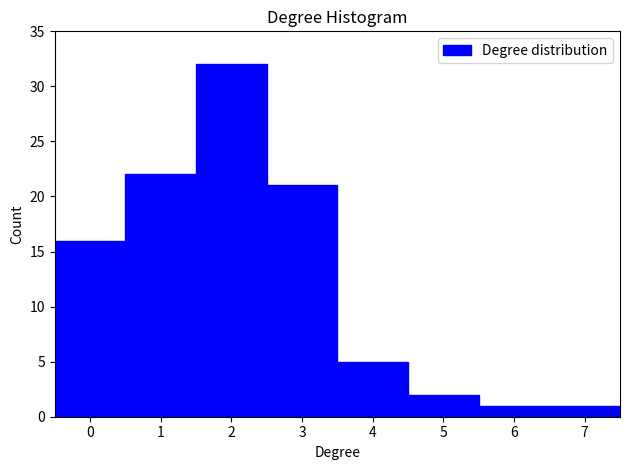

Over which range of the x-axis is the bar tallest?

1.5 to 2.5